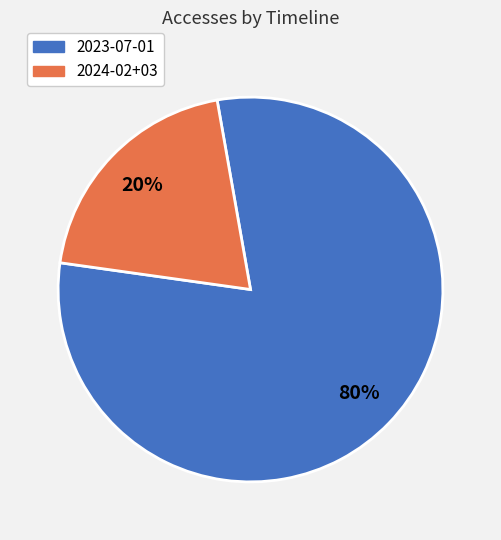

Is there any slice that represents more than half of the pie?

Yes